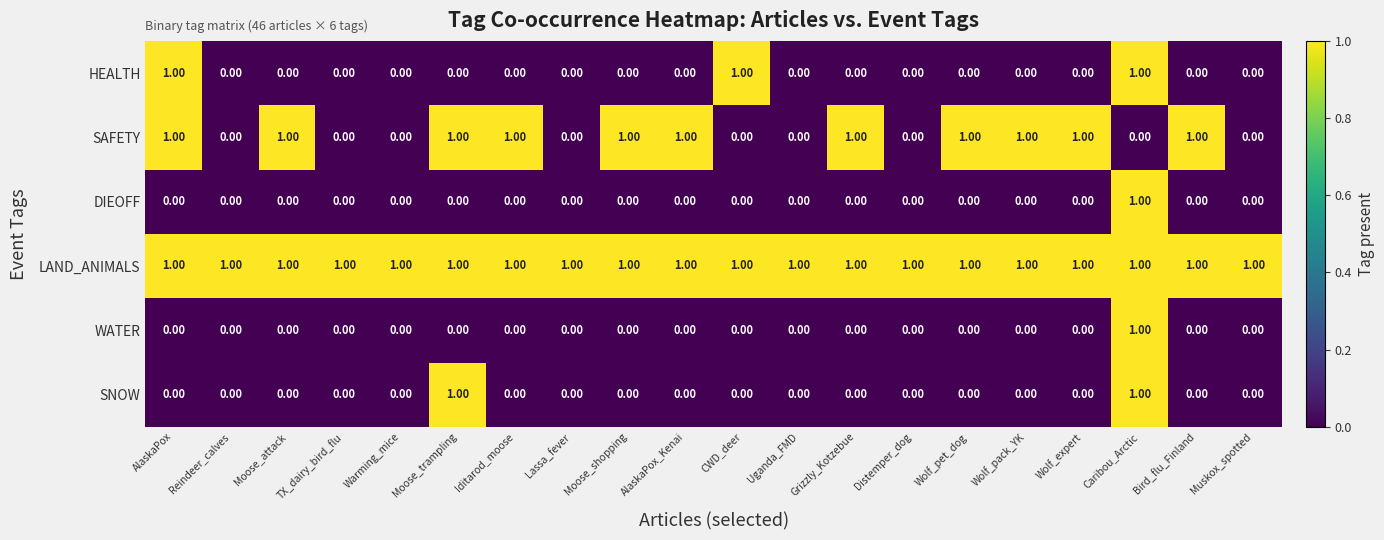

Is the value of DIEOFF at Grizzly_Kotzebue greater than the value of LAND_ANIMALS at Caribou_Arctic?

No